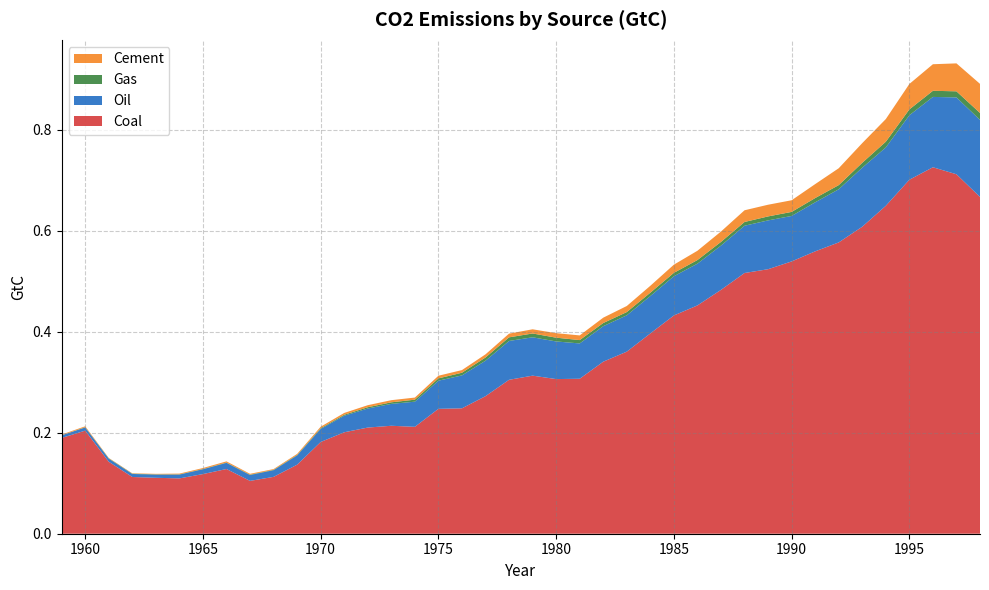

Reading left to right, extract all data points from this chart.

Coal: 1959=0.2	1960=0.2	1961=0.1	1962=0.1	1963=0.1	1964=0.1	1965=0.1	1966=0.1	1967=0.1	1968=0.1	1969=0.1	1970=0.2	1971=0.2	1972=0.2	1973=0.2	1974=0.2	1975=0.2	1976=0.2	1977=0.3	1978=0.3	1979=0.3	1980=0.3	1981=0.3	1982=0.3	1983=0.4	1984=0.4	1985=0.4	1986=0.5	1987=0.5	1988=0.5	1989=0.5	1990=0.5	1991=0.6	1992=0.6	1993=0.6	1994=0.6	1995=0.7	1996=0.7	1997=0.7	1998=0.7
Oil: 1959=0.0	1960=0.0	1961=0.0	1962=0.0	1963=0.0	1964=0.0	1965=0.0	1966=0.0	1967=0.0	1968=0.0	1969=0.0	1970=0.0	1971=0.0	1972=0.0	1973=0.0	1974=0.0	1975=0.1	1976=0.1	1977=0.1	1978=0.1	1979=0.1	1980=0.1	1981=0.1	1982=0.1	1983=0.1	1984=0.1	1985=0.1	1986=0.1	1987=0.1	1988=0.1	1989=0.1	1990=0.1	1991=0.1	1992=0.1	1993=0.1	1994=0.1	1995=0.1	1996=0.1	1997=0.2	1998=0.2
Gas: 1959=0.0	1960=0.0	1961=0.0	1962=0.0	1963=0.0	1964=0.0	1965=0.0	1966=0.0	1967=0.0	1968=0.0	1969=0.0	1970=0.0	1971=0.0	1972=0.0	1973=0.0	1974=0.0	1975=0.0	1976=0.0	1977=0.0	1978=0.0	1979=0.0	1980=0.0	1981=0.0	1982=0.0	1983=0.0	1984=0.0	1985=0.0	1986=0.0	1987=0.0	1988=0.0	1989=0.0	1990=0.0	1991=0.0	1992=0.0	1993=0.0	1994=0.0	1995=0.0	1996=0.0	1997=0.0	1998=0.0
Cement: 1959=0.0	1960=0.0	1961=0.0	1962=0.0	1963=0.0	1964=0.0	1965=0.0	1966=0.0	1967=0.0	1968=0.0	1969=0.0	1970=0.0	1971=0.0	1972=0.0	1973=0.0	1974=0.0	1975=0.0	1976=0.0	1977=0.0	1978=0.0	1979=0.0	1980=0.0	1981=0.0	1982=0.0	1983=0.0	1984=0.0	1985=0.0	1986=0.0	1987=0.0	1988=0.0	1989=0.0	1990=0.0	1991=0.0	1992=0.0	1993=0.0	1994=0.0	1995=0.1	1996=0.1	1997=0.1	1998=0.1